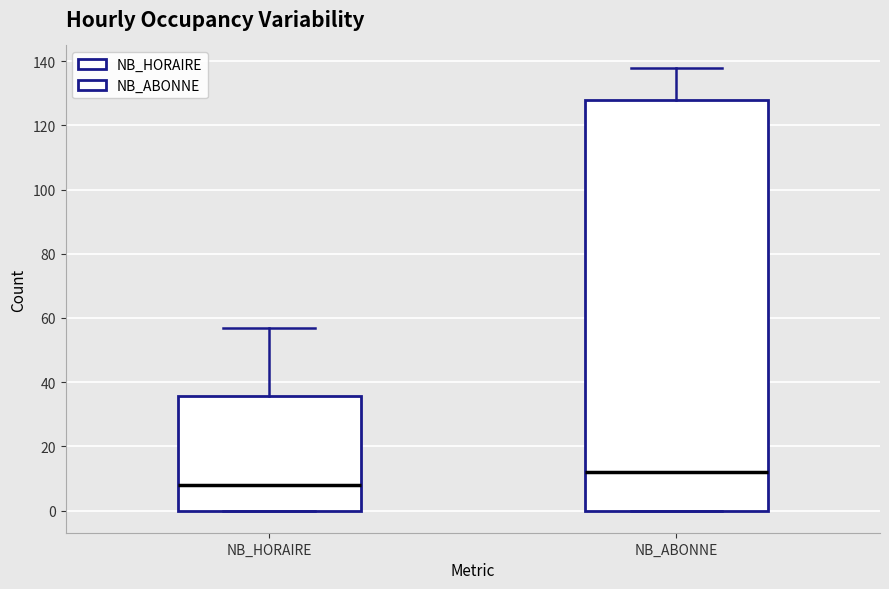

Reading left to right, transcribe this box plot: for each box, give where its median line is, the range the box spans, and where its two whiskers end, as read against the y-axis. The values are not printed on the chart, so give them approximately, as read against the axis.

NB_HORAIRE: median 8, box 0 to 36, whiskers 0 to 58
NB_ABONNE: median 12, box 0 to 128, whiskers 0 to 138